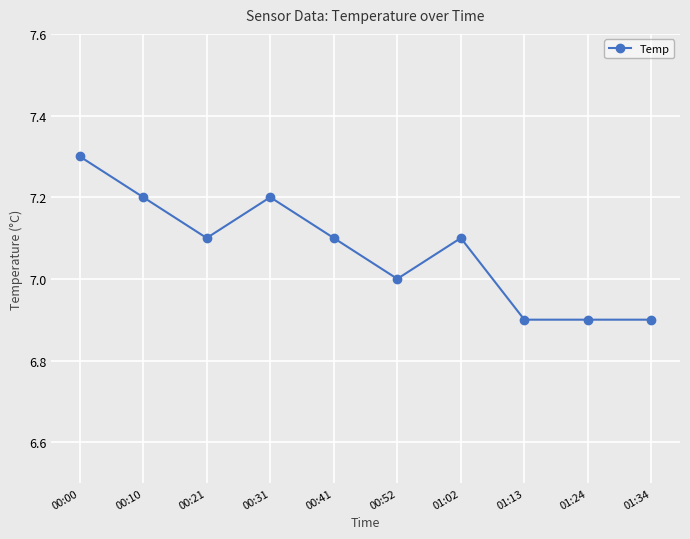

What position from the left is 00:41?

5